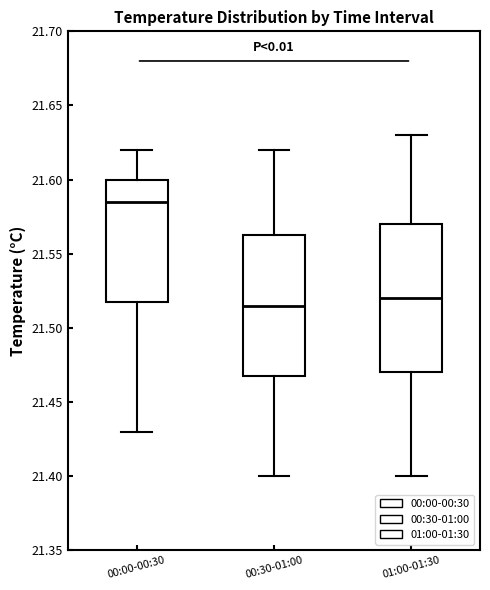

Which box is the tallest, from its lower edge to its upper edge?

01:00-01:30